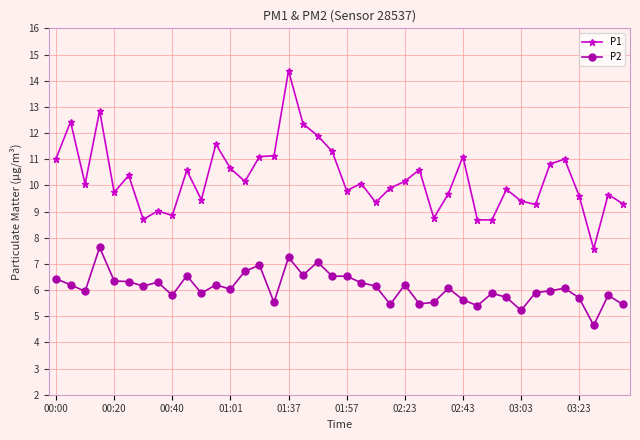

True or false: P1 and P2 intersect in this chart.

False